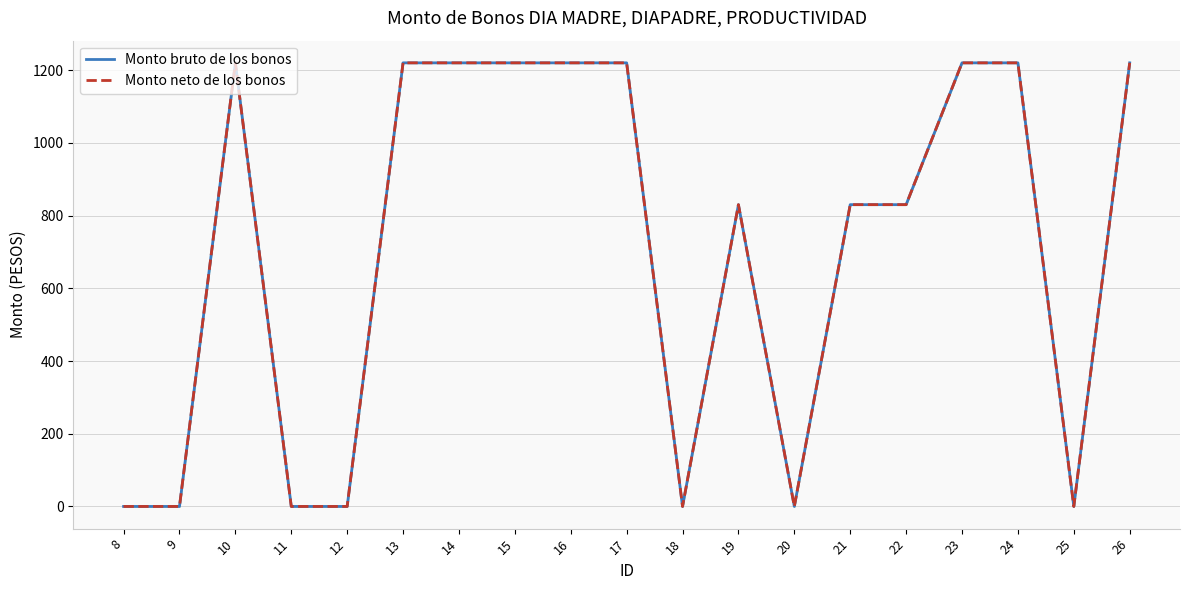

Where does the Monto bruto de los bonos series first go above 830?

10